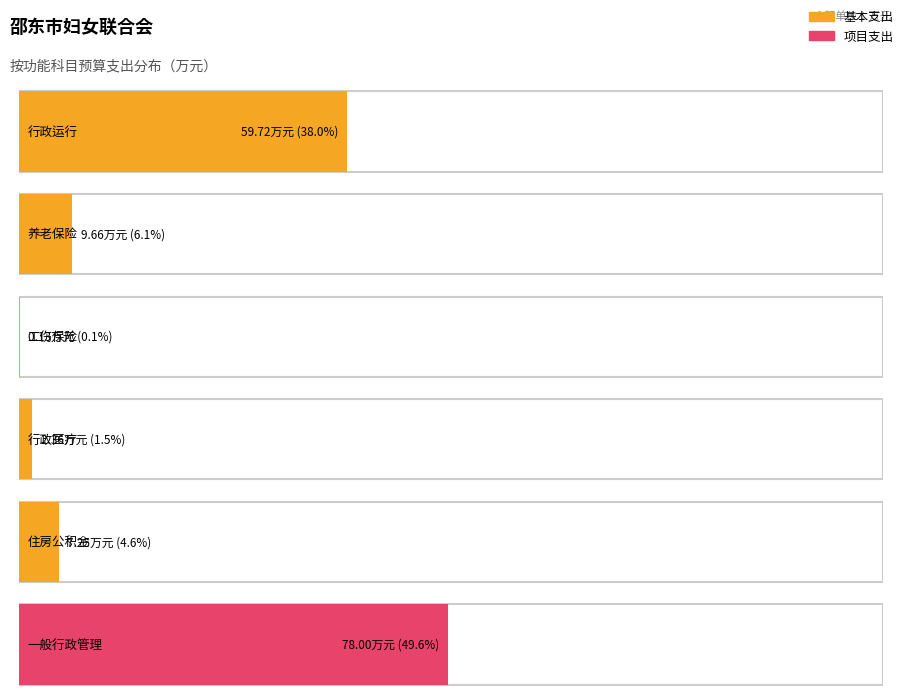

How many values in the 总计 series are below 9?

3